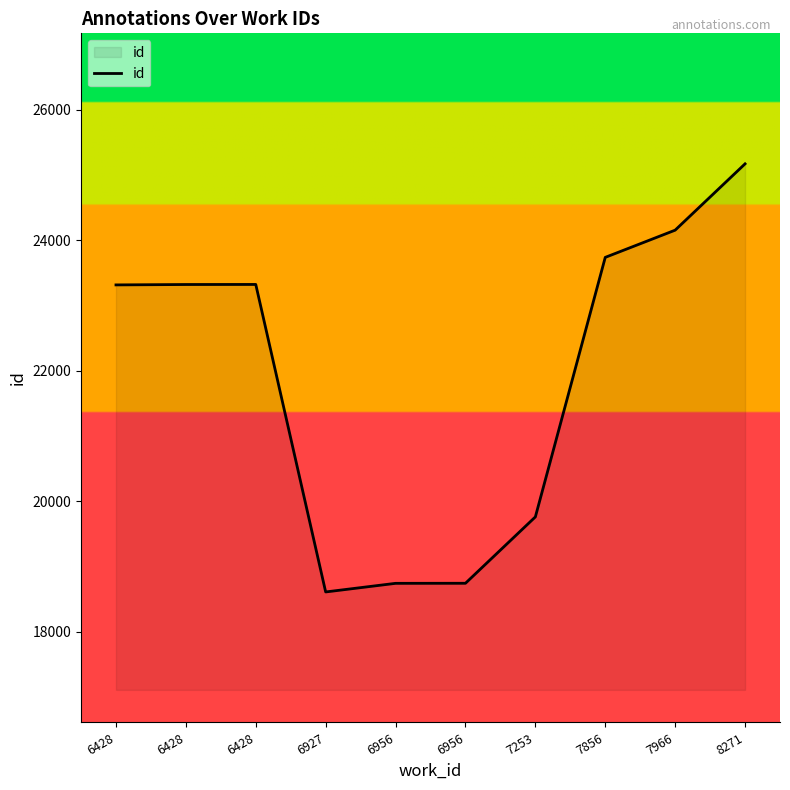

What is the value of the 4th point from the left?

18611